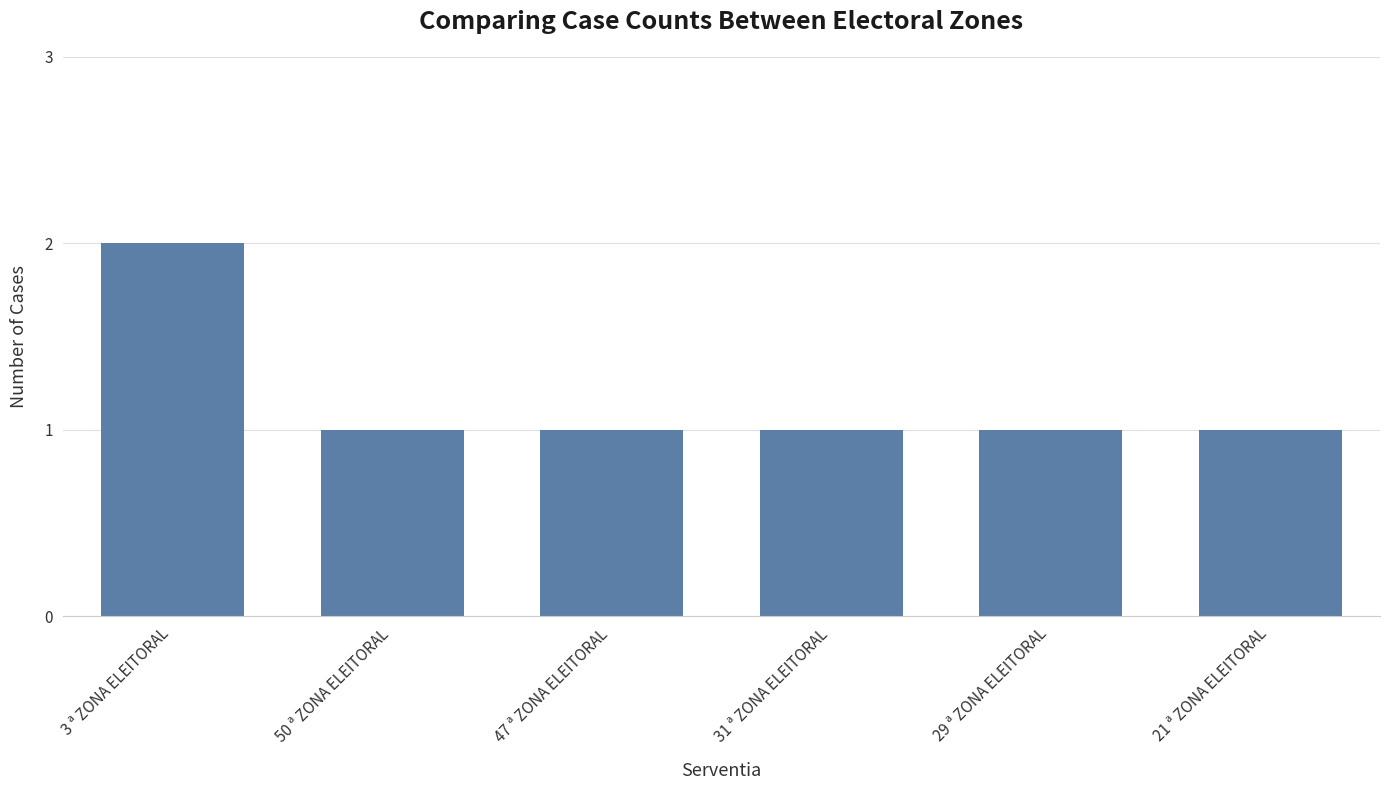

Are the bars horizontal?

No